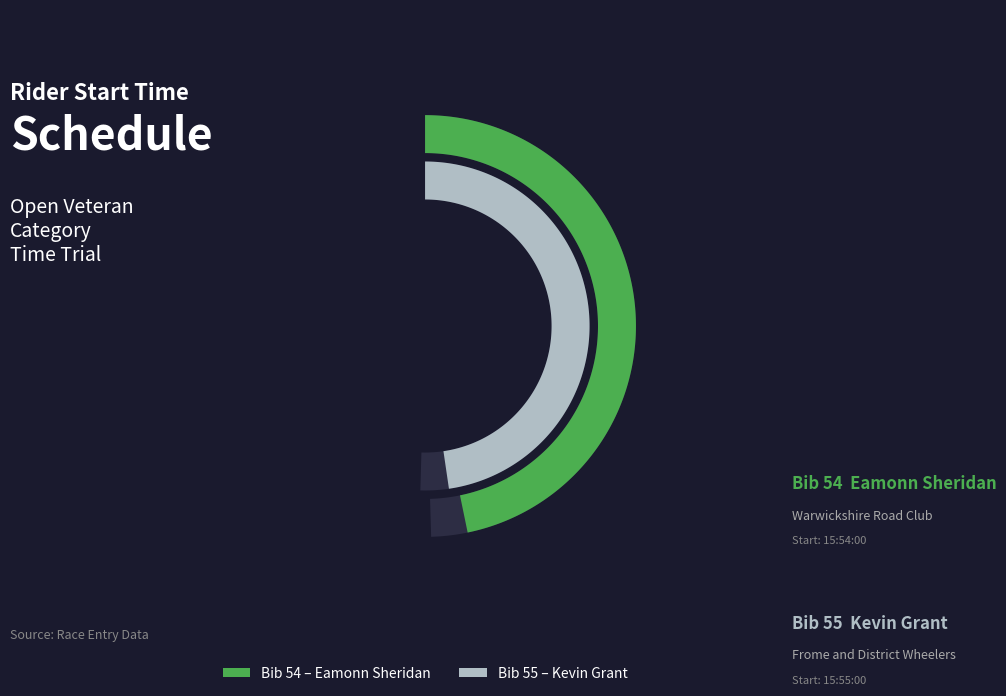

What portion of the pie excludes 15:54:00?

50.5%